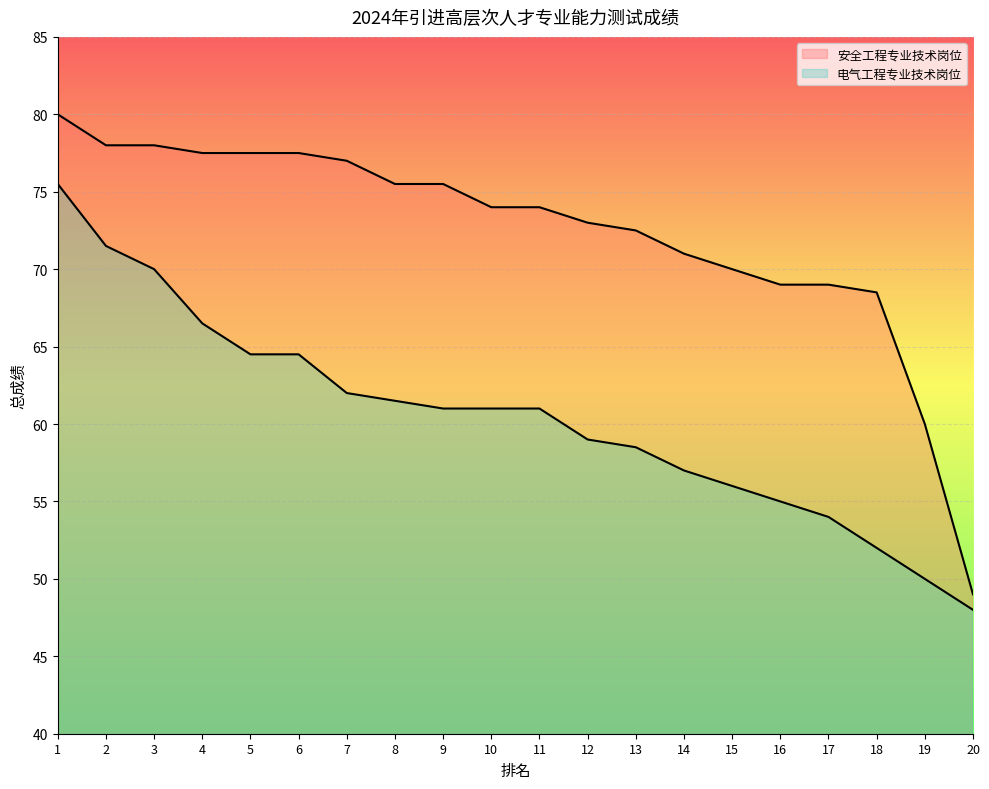

At 20, list the series in order from smallest to largest.

电气工程专业技术岗位, 安全工程专业技术岗位